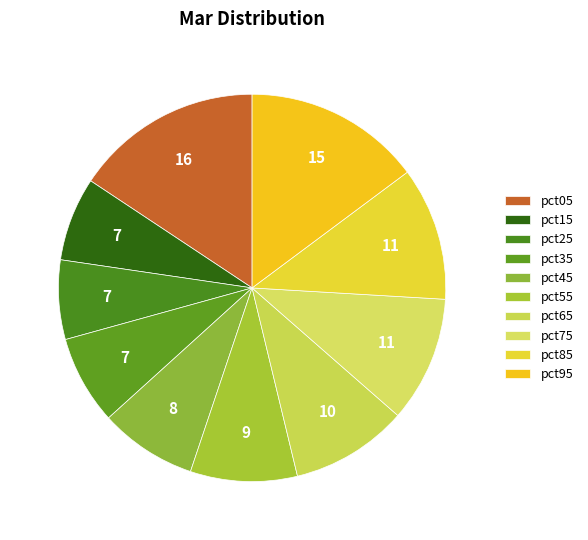

Between pct65 and pct85, which is larger?

pct85